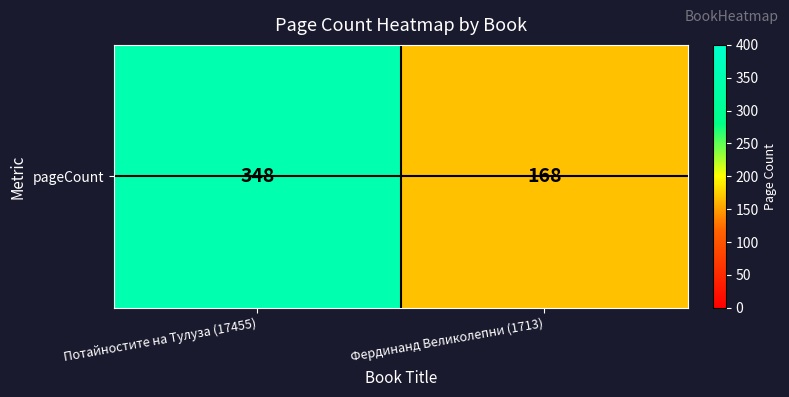

What is the change in value from Потайностите на Тулуза (17455) to Фердинанд Великолепни (1713)?

-180